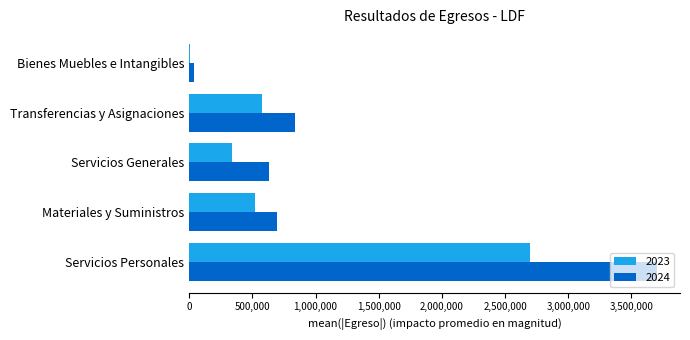

Is it true that 2024 equals 1090156.3 at Materiales y Suministros?

False